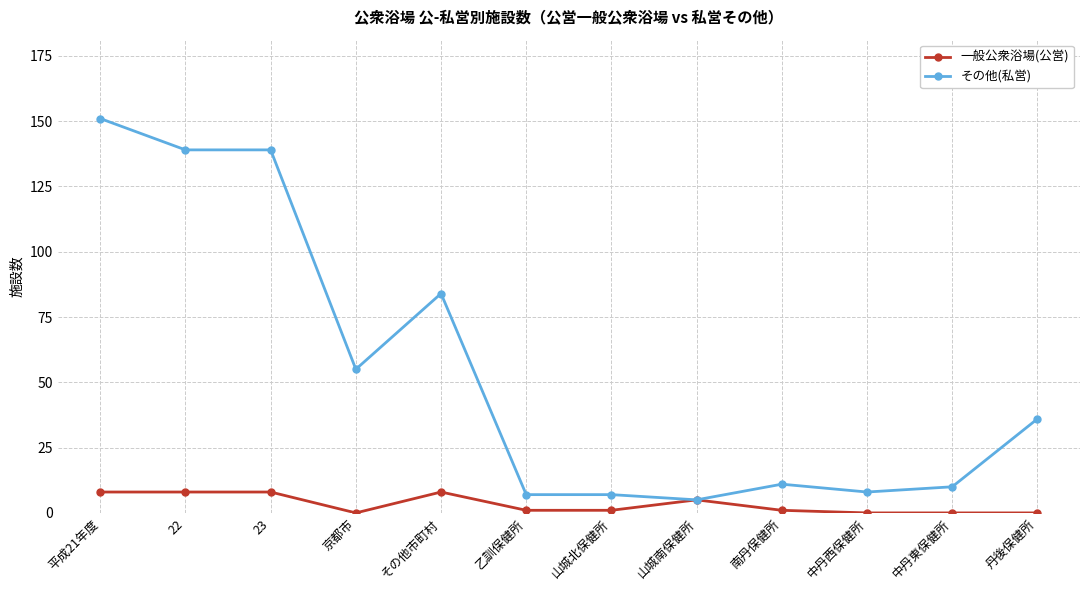

Is the value of その他(私営) at 中丹東保健所 greater than the value of 一般公衆浴場(公営) at 22?

Yes